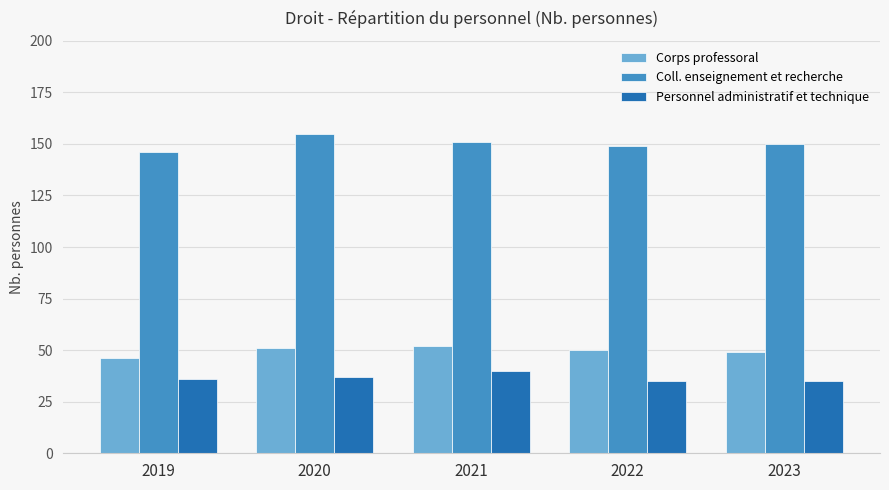

Which label corresponds to the largest value in the chart?

2020